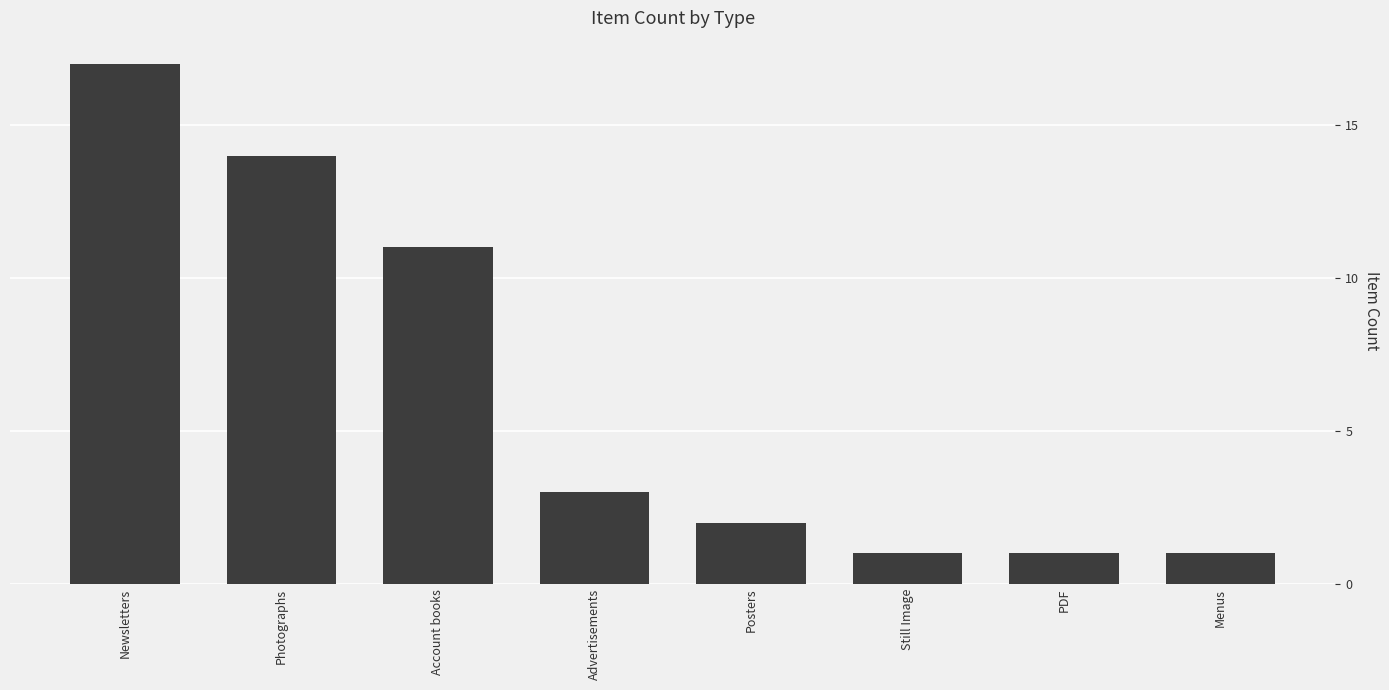

What is the difference between the values at Posters and Still Image?

1